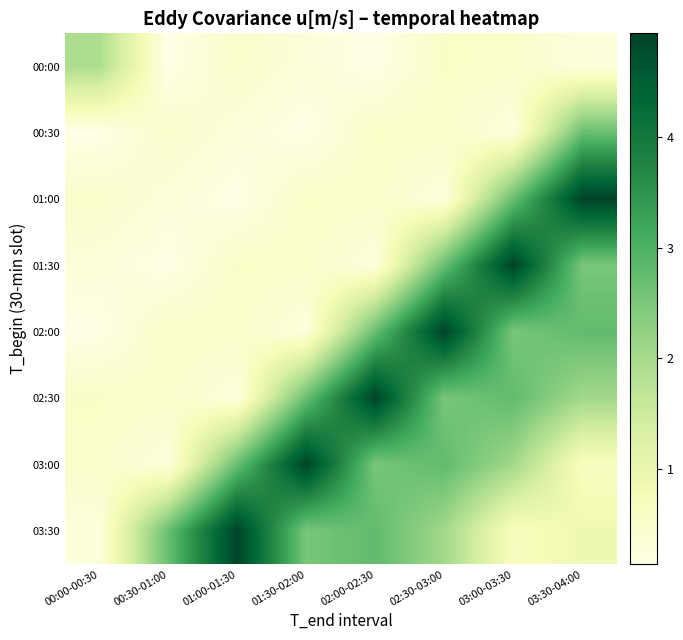

At how many categories does at least one series exceed 2?

7